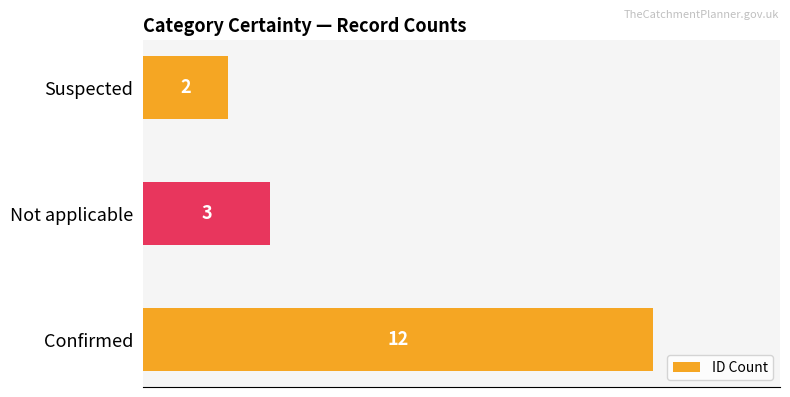

What is the sum of all values?

17